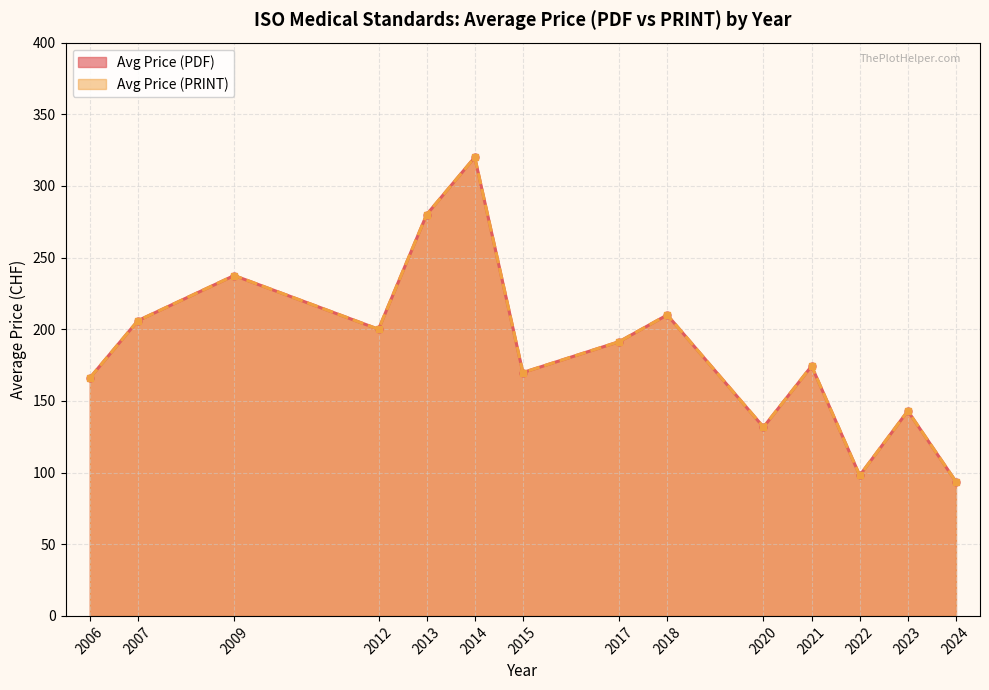

True or false: Avg Price (PDF) and Avg Price (PRINT) intersect in this chart.

False